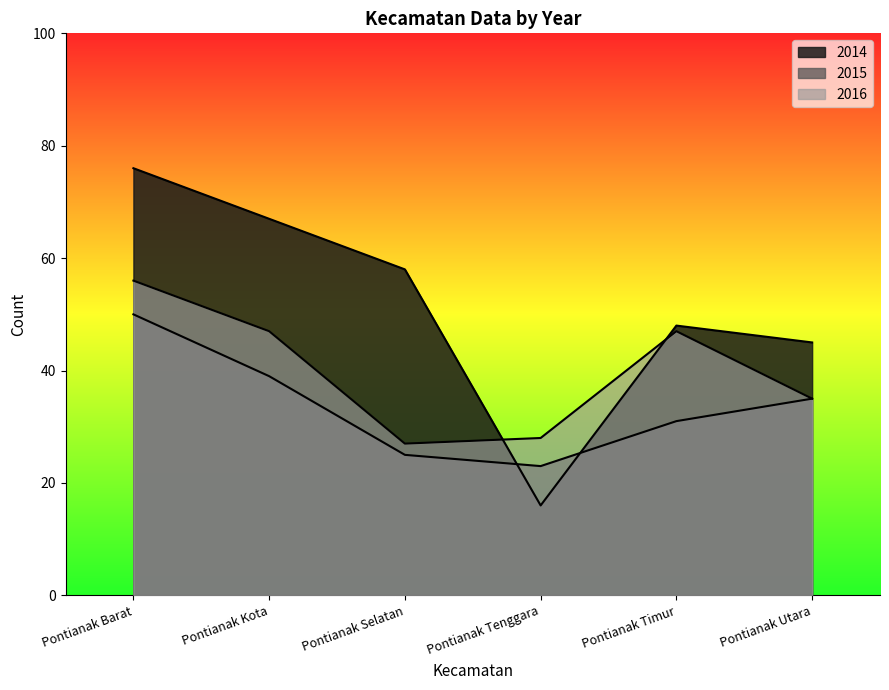

How many interior local valleys does the 2016 series have?

1